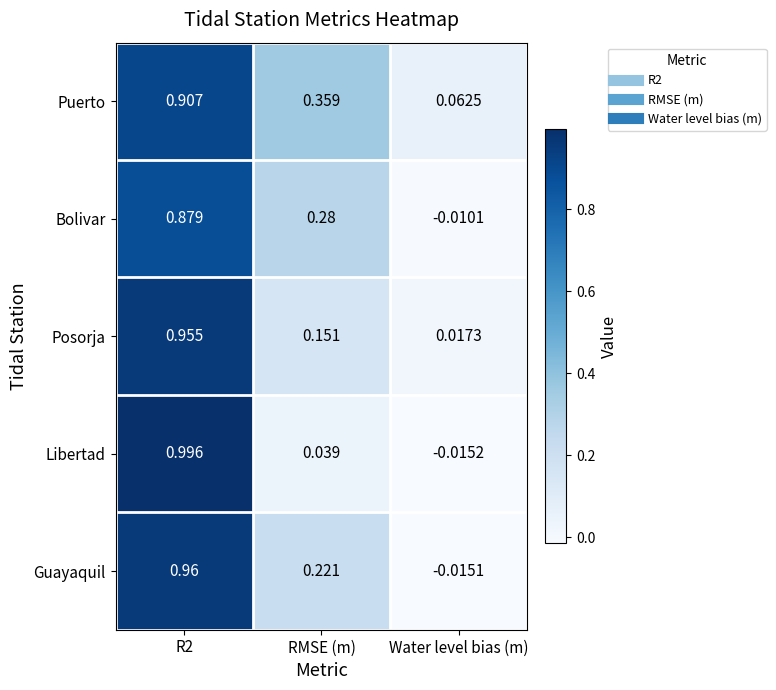

Between R2 and RMSE (m), which series saw the biggest shift?

Libertad